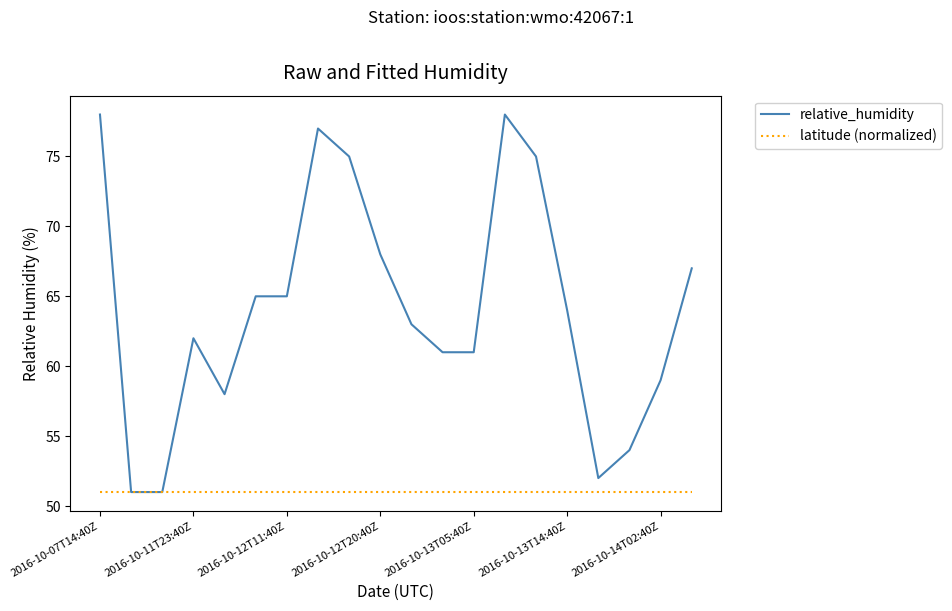

Which series has the largest total across all categories?

relative_humidity